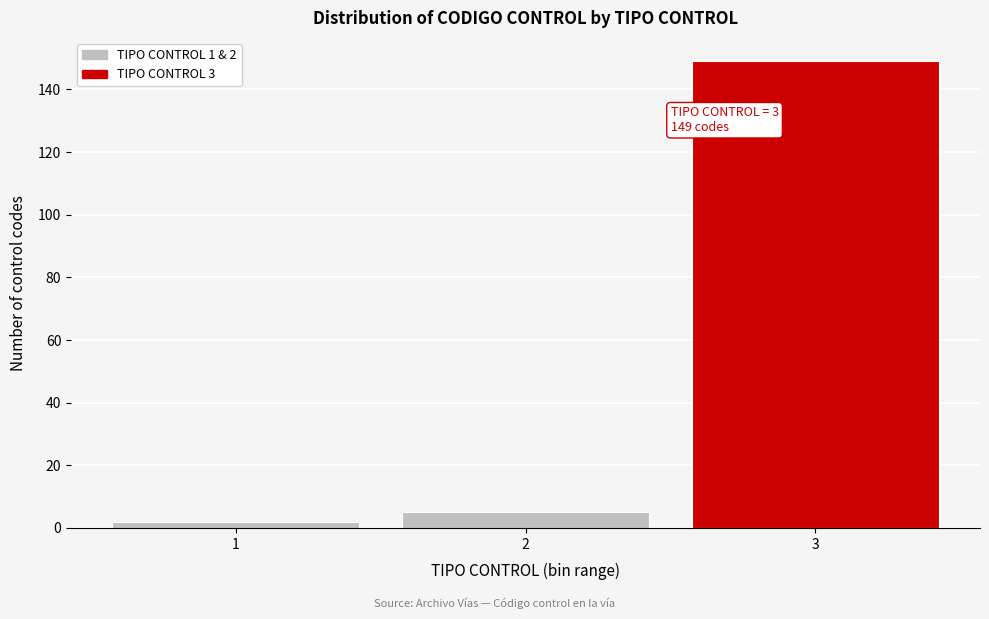

Over which range of the x-axis is the bar tallest?

2.5 to 3.5